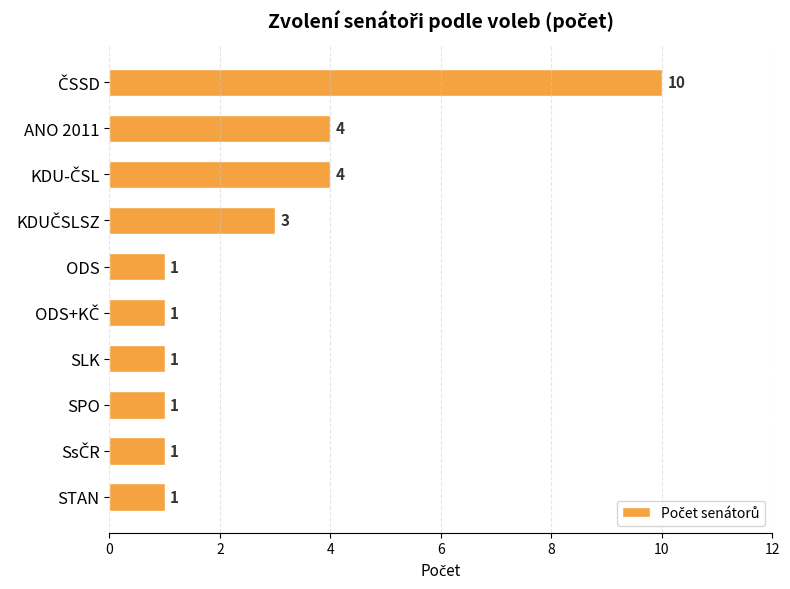

What is the difference between the second highest and second lowest values?

3